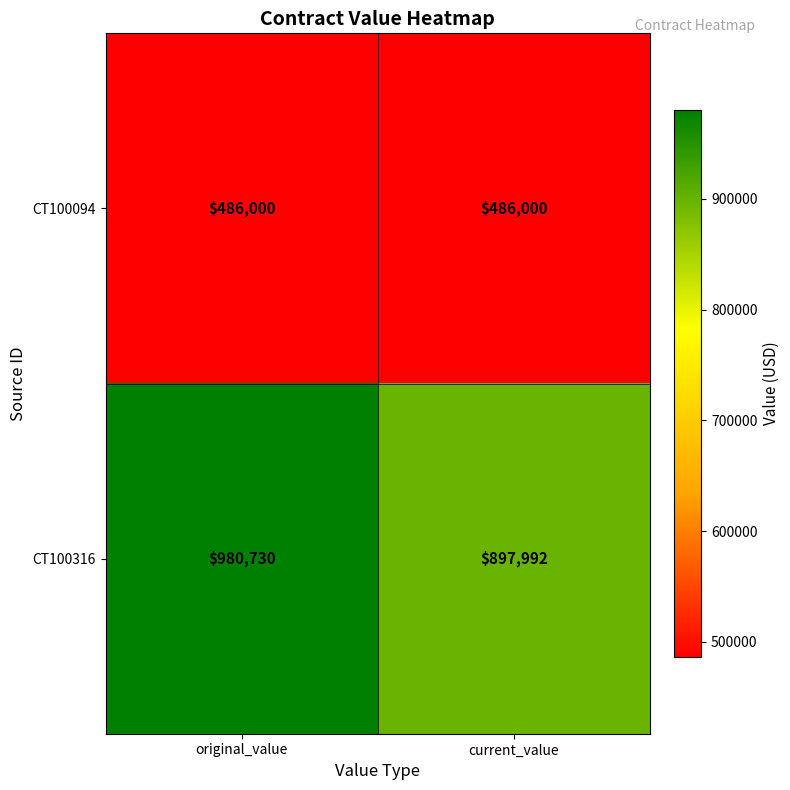

Rank the series at original_value from lowest to highest value.

CT100094, CT100316